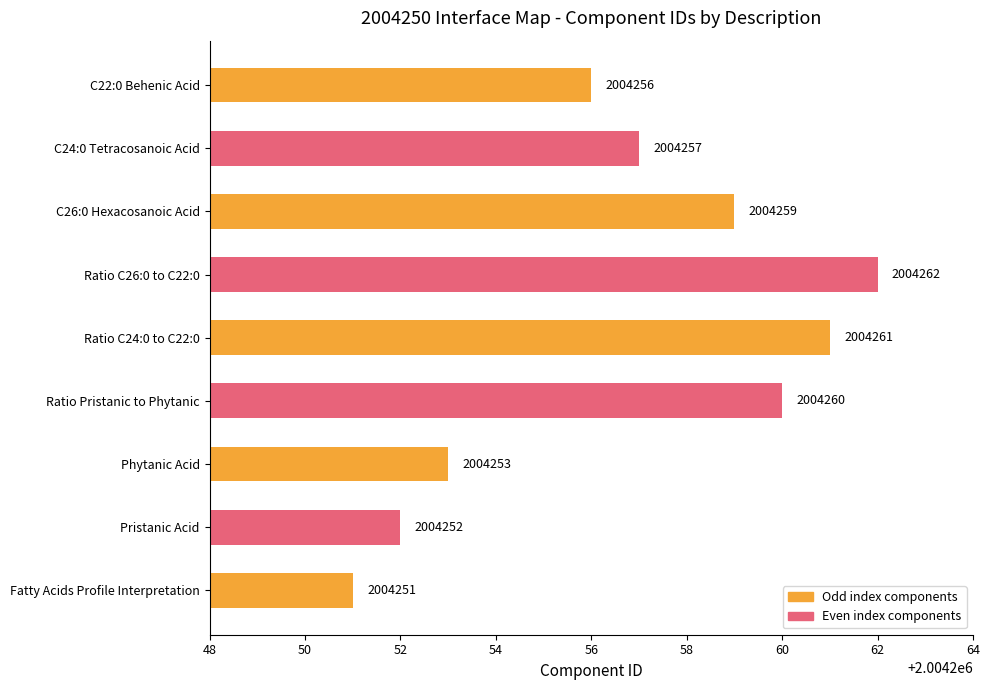

Reading bottom to top, extract all data points from this chart.

Fatty Acids Profile Interpretation=2004251	Pristanic Acid=2004252	Phytanic Acid=2004253	Ratio Pristanic to Phytanic=2004260	Ratio C24:0 to C22:0=2004261	Ratio C26:0 to C22:0=2004262	C26:0 Hexacosanoic Acid=2004259	C24:0 Tetracosanoic Acid=2004257	C22:0 Behenic Acid=2004256